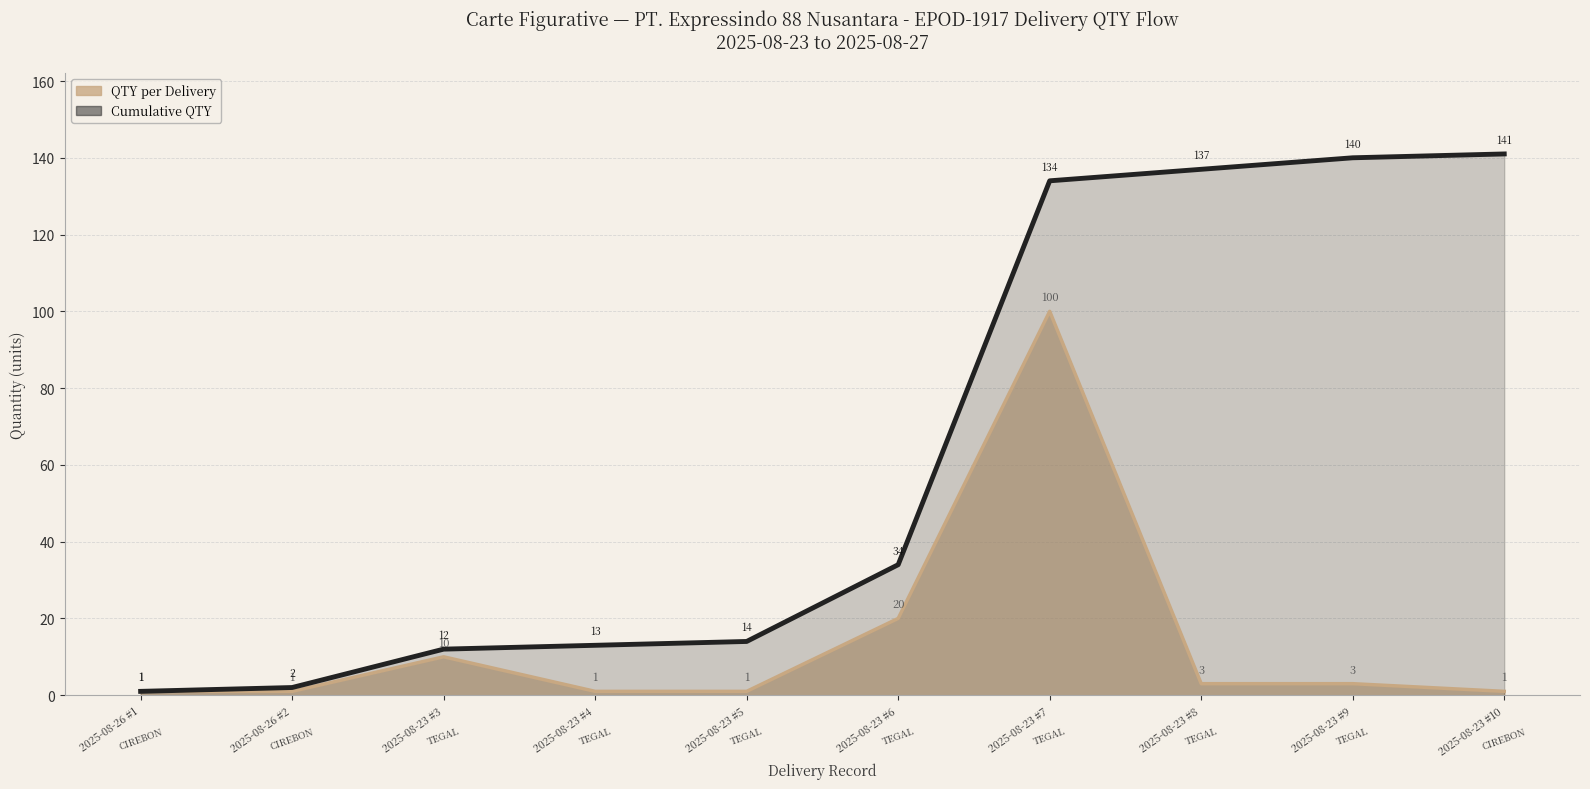

How many lines are shown in the chart?

2